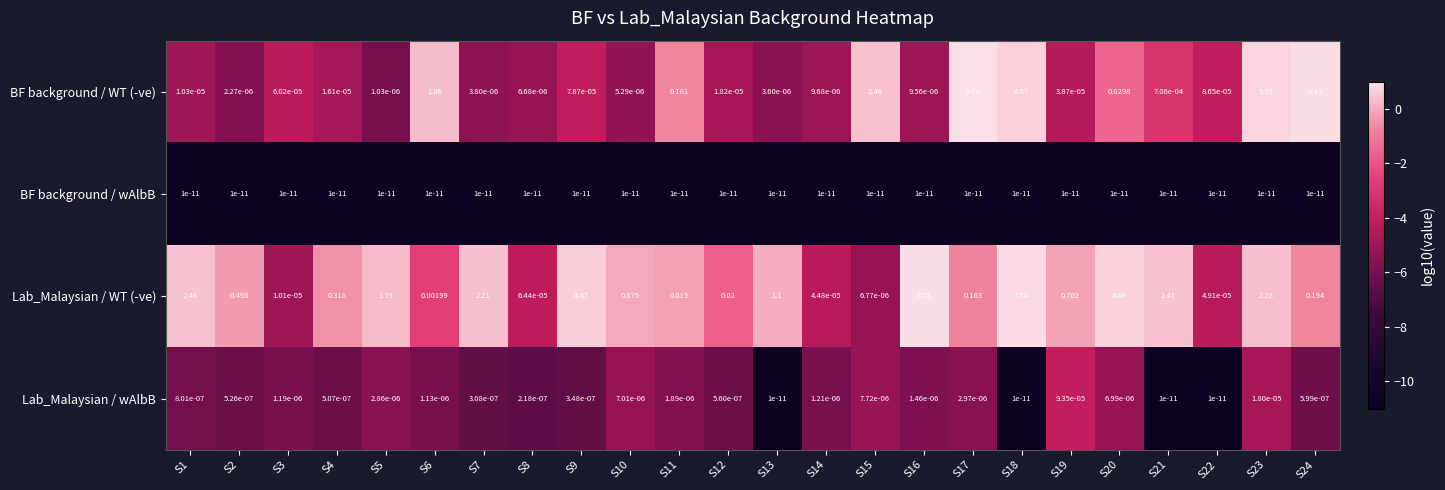

At how many categories does at least one series exceed 0?

24